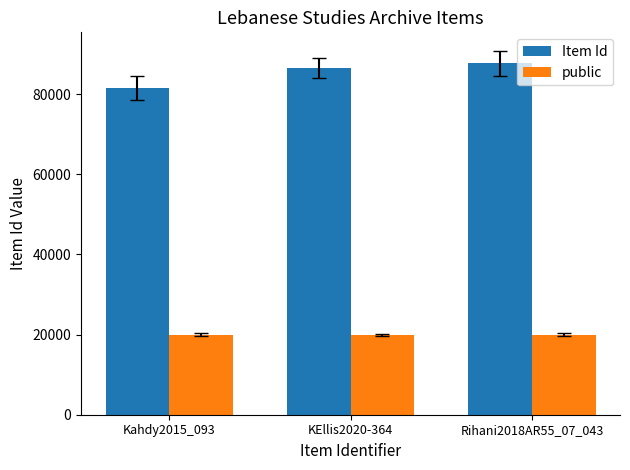

What is the average value of the Item Id series?

85258